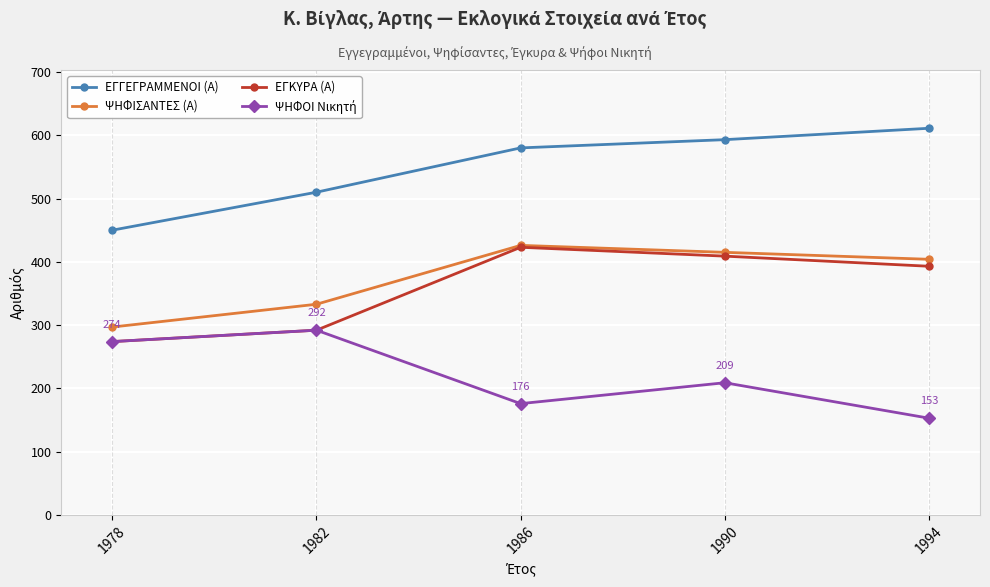

What value does the ΕΓΚΥΡΑ (Α) series have at 1990, to the nearest 5?

410